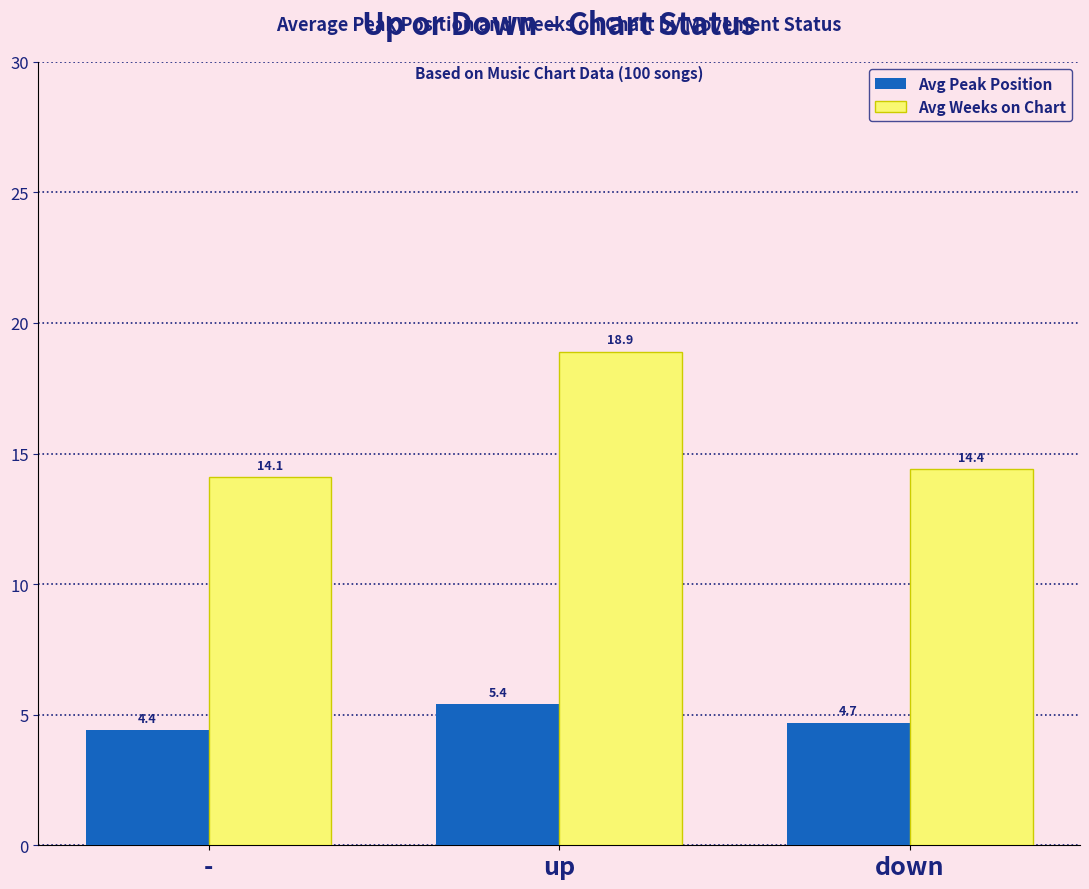

Rank the series by their maximum value, from highest to lowest.

Avg Weeks on Chart, Avg Peak Position